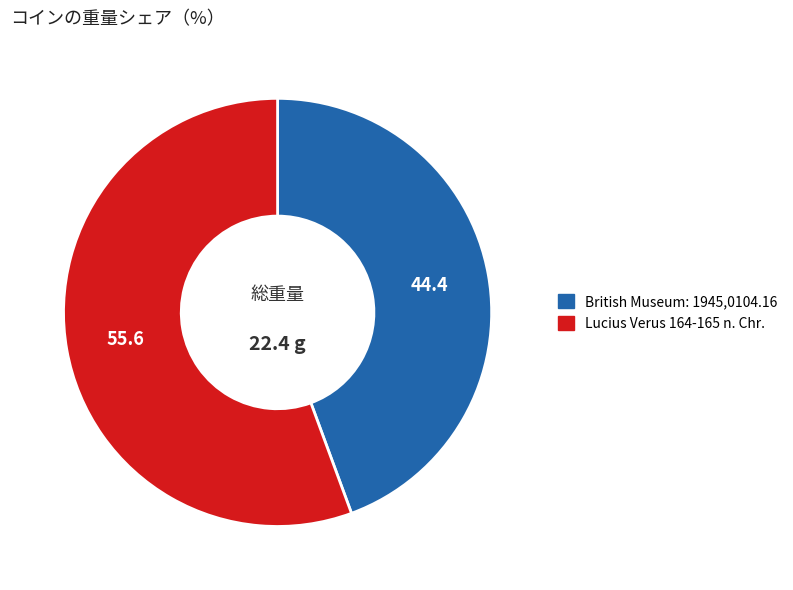

Which has a higher value, British Museum: 1945,0104.16 or Lucius Verus 164-165 n. Chr.?

Lucius Verus 164-165 n. Chr.